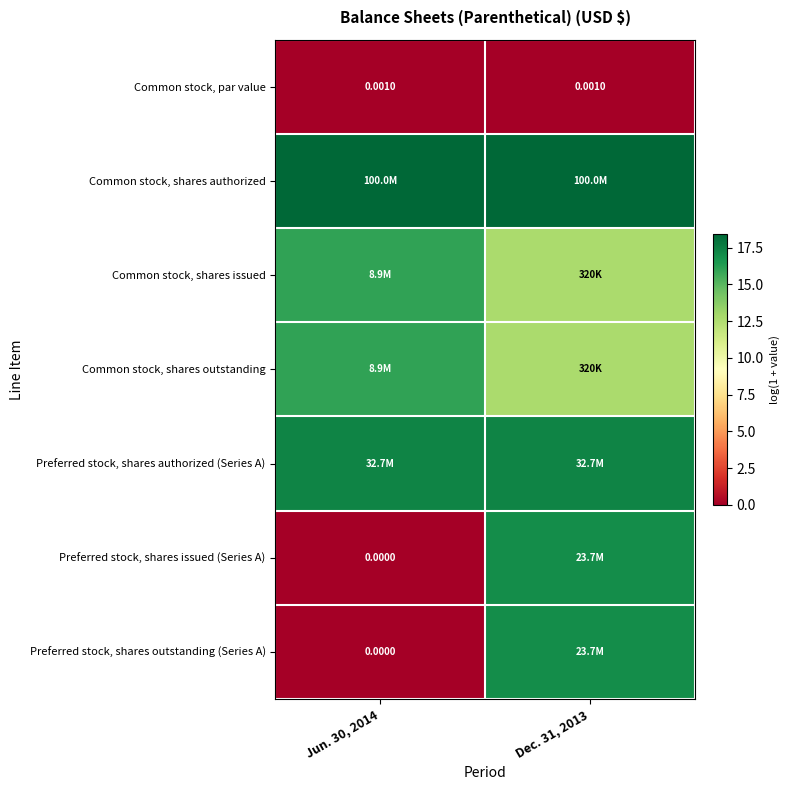

Which category has the lowest value across all series?

Jun. 30, 2014